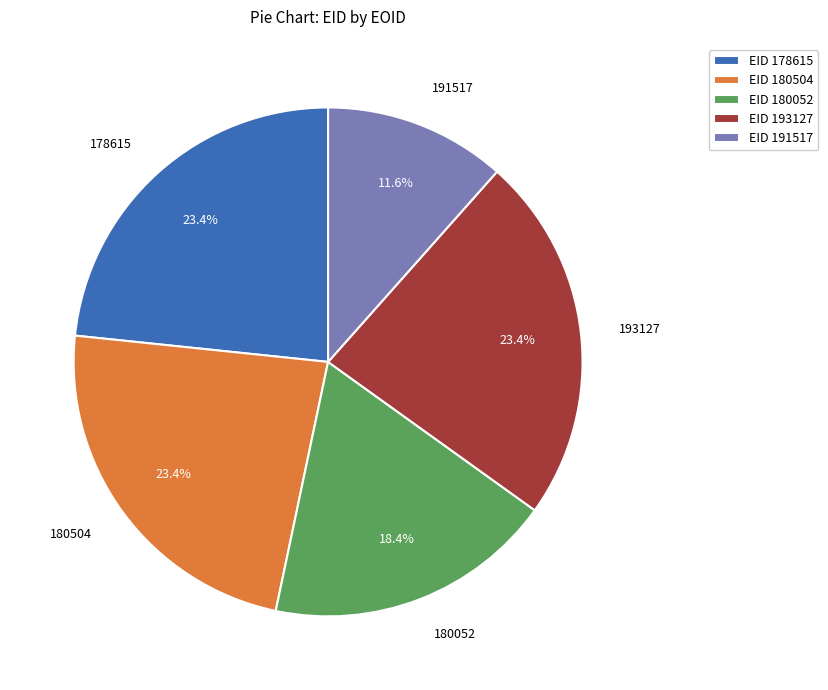

What percentage is the 178615 slice, to the nearest percent?

23%